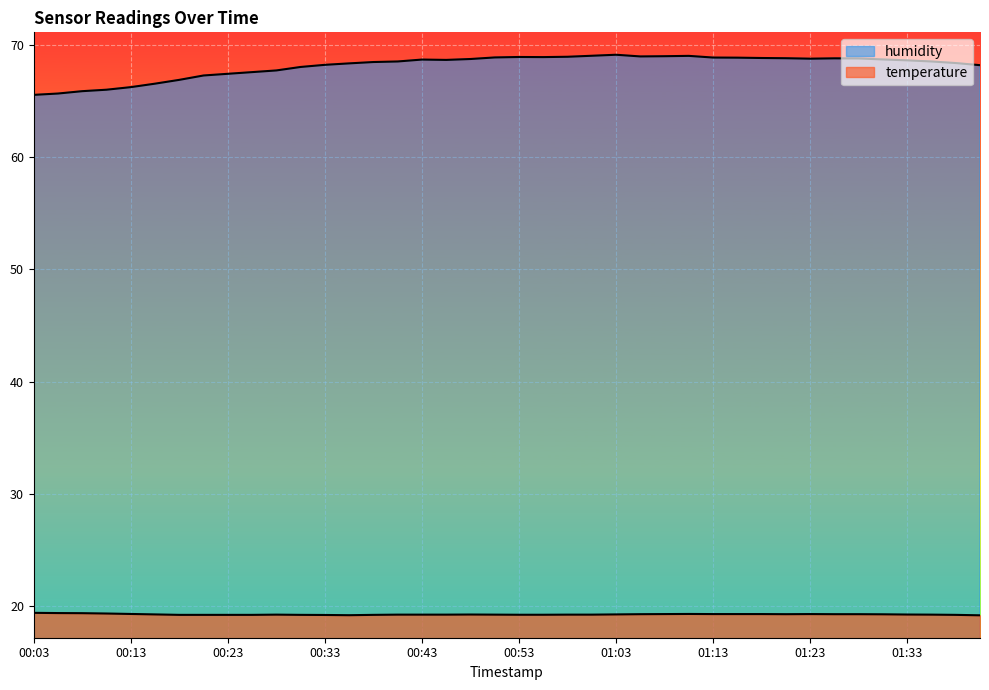

List the labels in order of temperature value, smallest first.

01:40, 00:36, 00:33, 00:18, 00:21, 00:23, 00:26, 00:31, 00:38, 01:38, 00:53, 00:56, 00:28, 00:40, 00:43, 00:45, 00:51, 00:58, 01:01, 01:35, 00:48, 01:33, 00:16, 01:03, 01:30, 01:06, 01:20, 01:25, 01:28, 01:08, 01:13, 01:16, 01:18, 01:23, 00:13, 01:11, 00:11, 00:08, 00:06, 00:03